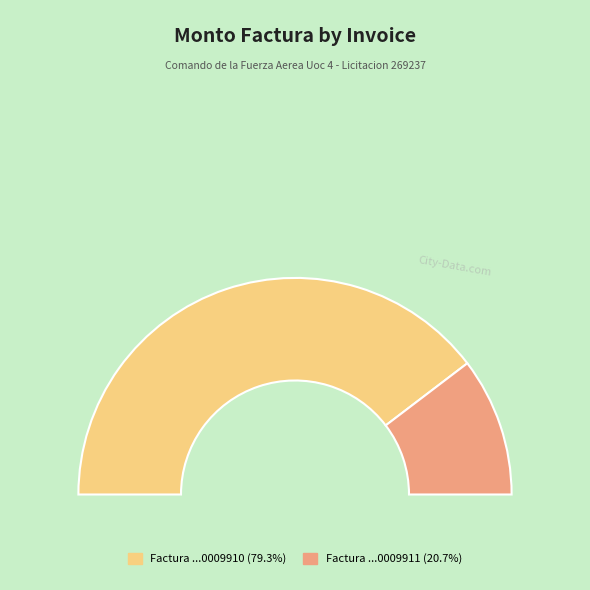

Which slice represents more than half of the pie?

Adquisicion Factura 001-001-0009910